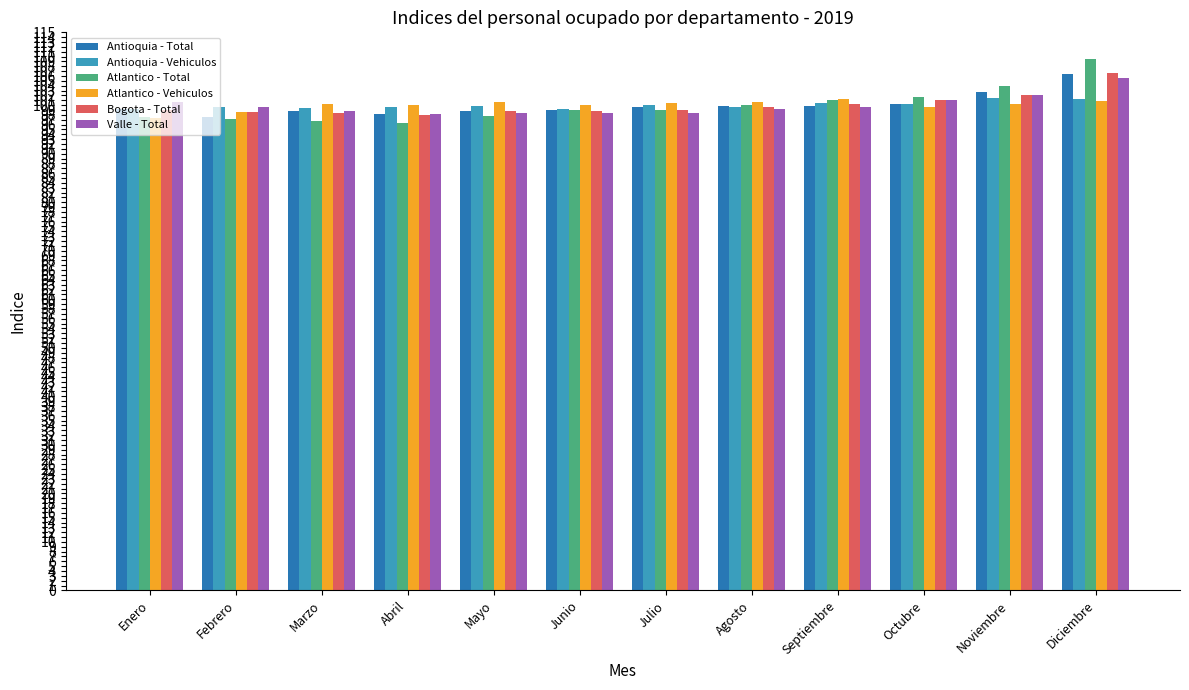

What value does the Bogota - Total series have at Noviembre?

102.0